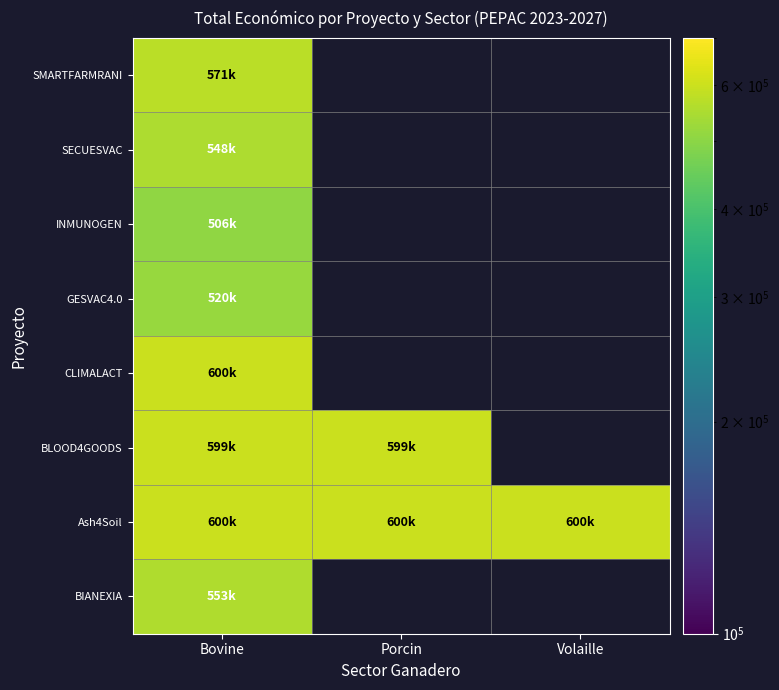

At how many categories does at least one series exceed 528403?

3